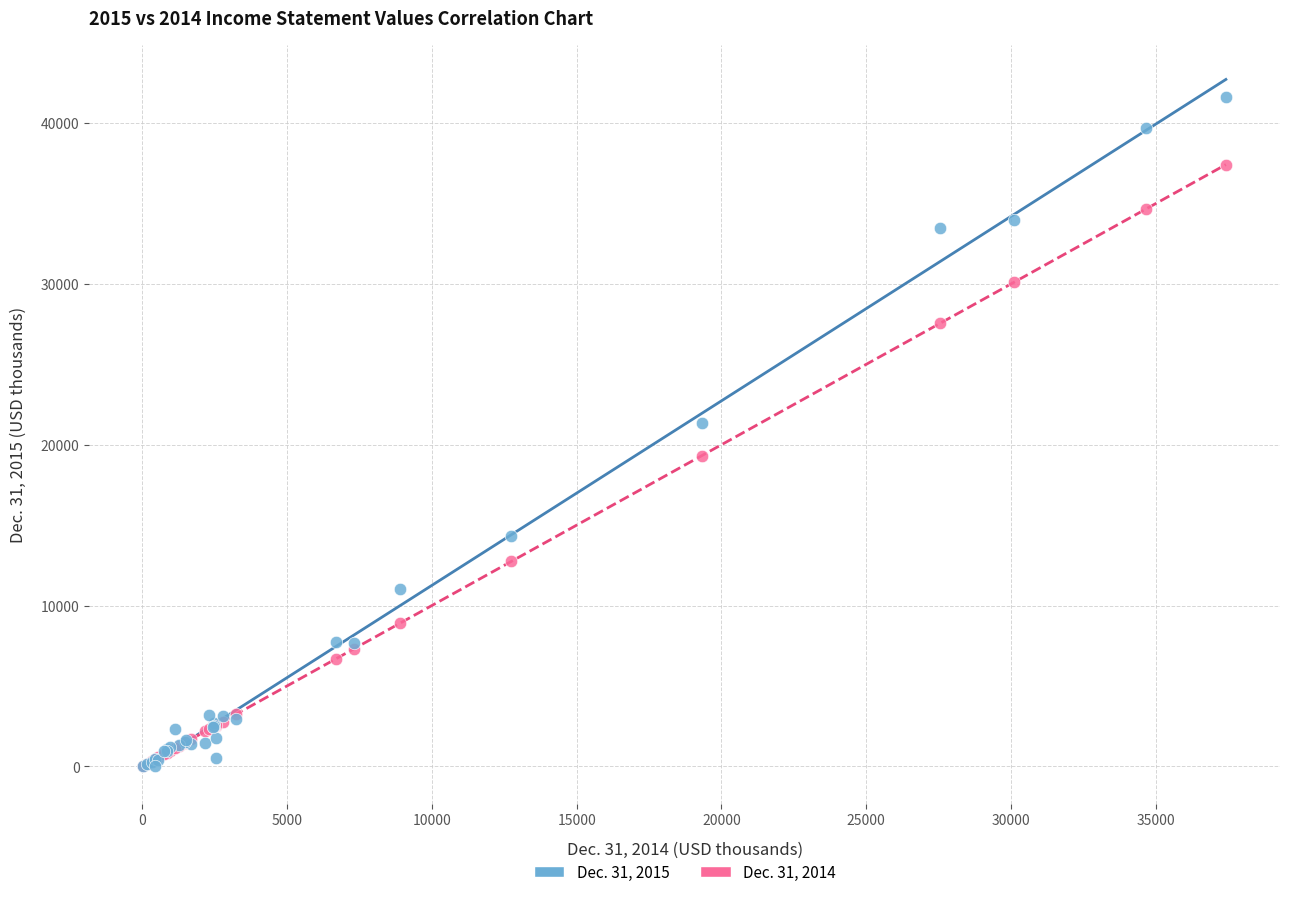

Across all series, what Y value is closest to 20839?

21357